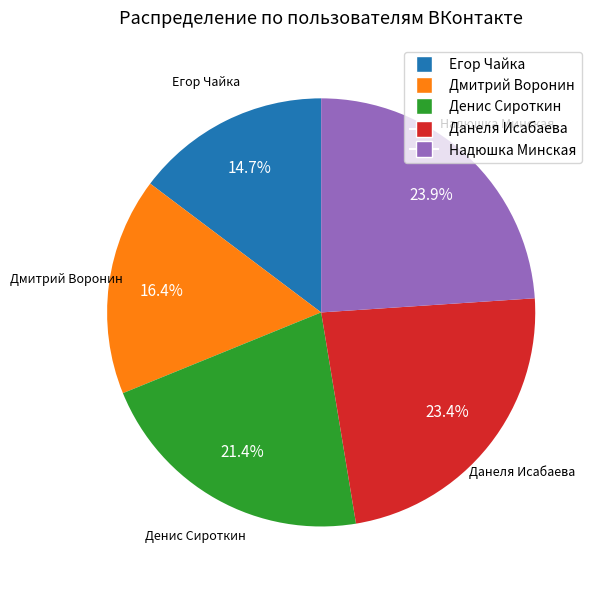

To the nearest percent, what portion does Дмитрий Воронин represent?

16%